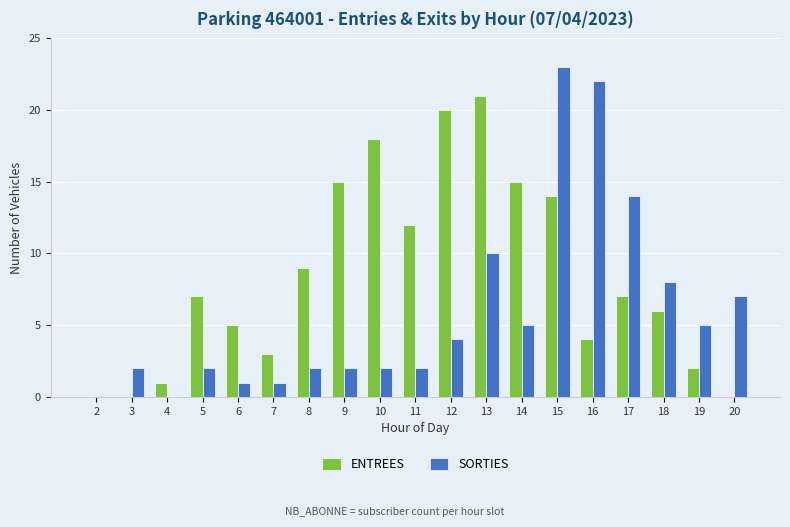

What is the total value across all series at 6?

6